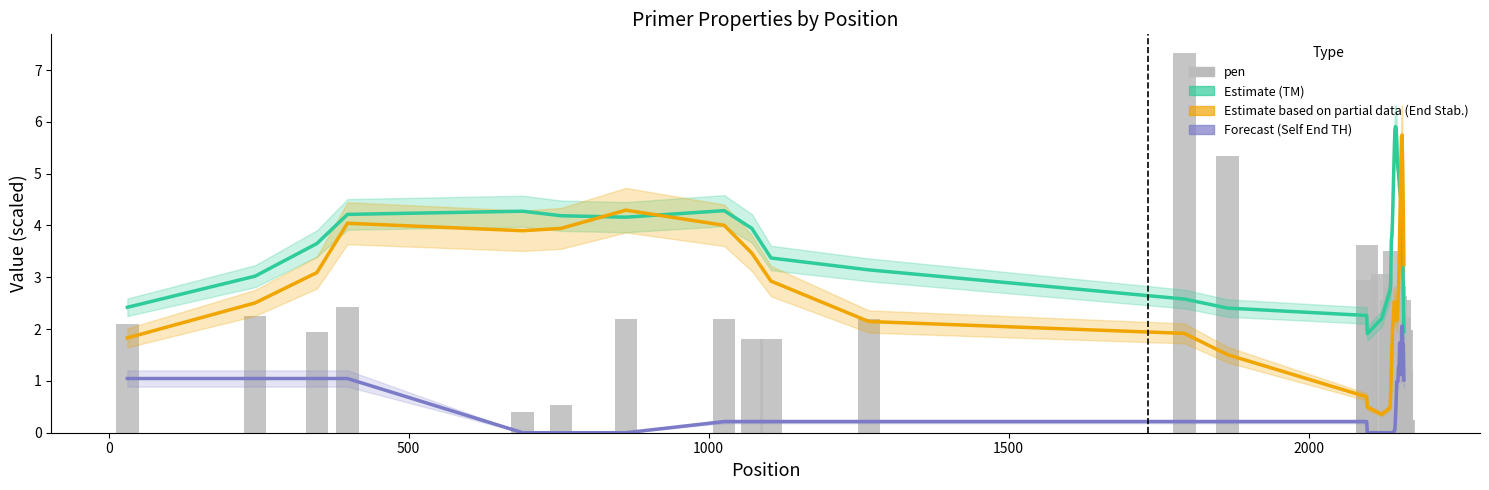

What is the difference between the maximum and minimum values in the PRIMER_RIGHT_0_SELF_END_TH (Forecast) series?

2.1